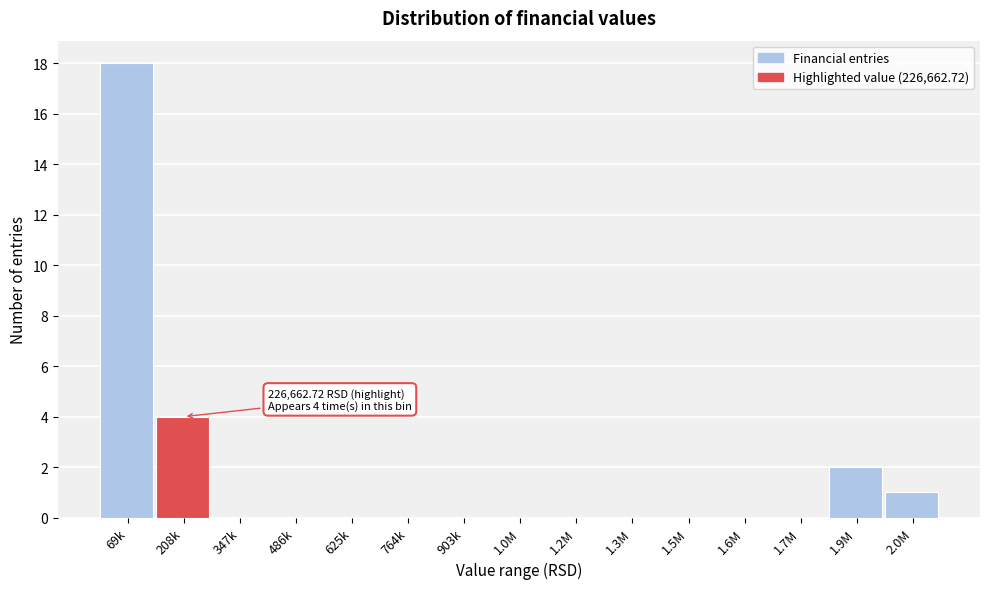

Reading right to left, transcribe all the data shown in this chart.

2.0M=1	1.9M=2	1.7M=0	1.6M=0	1.5M=0	1.3M=0	1.2M=0	1.0M=0	903k=0	764k=0	625k=0	486k=0	347k=0	208k=4	69k=18